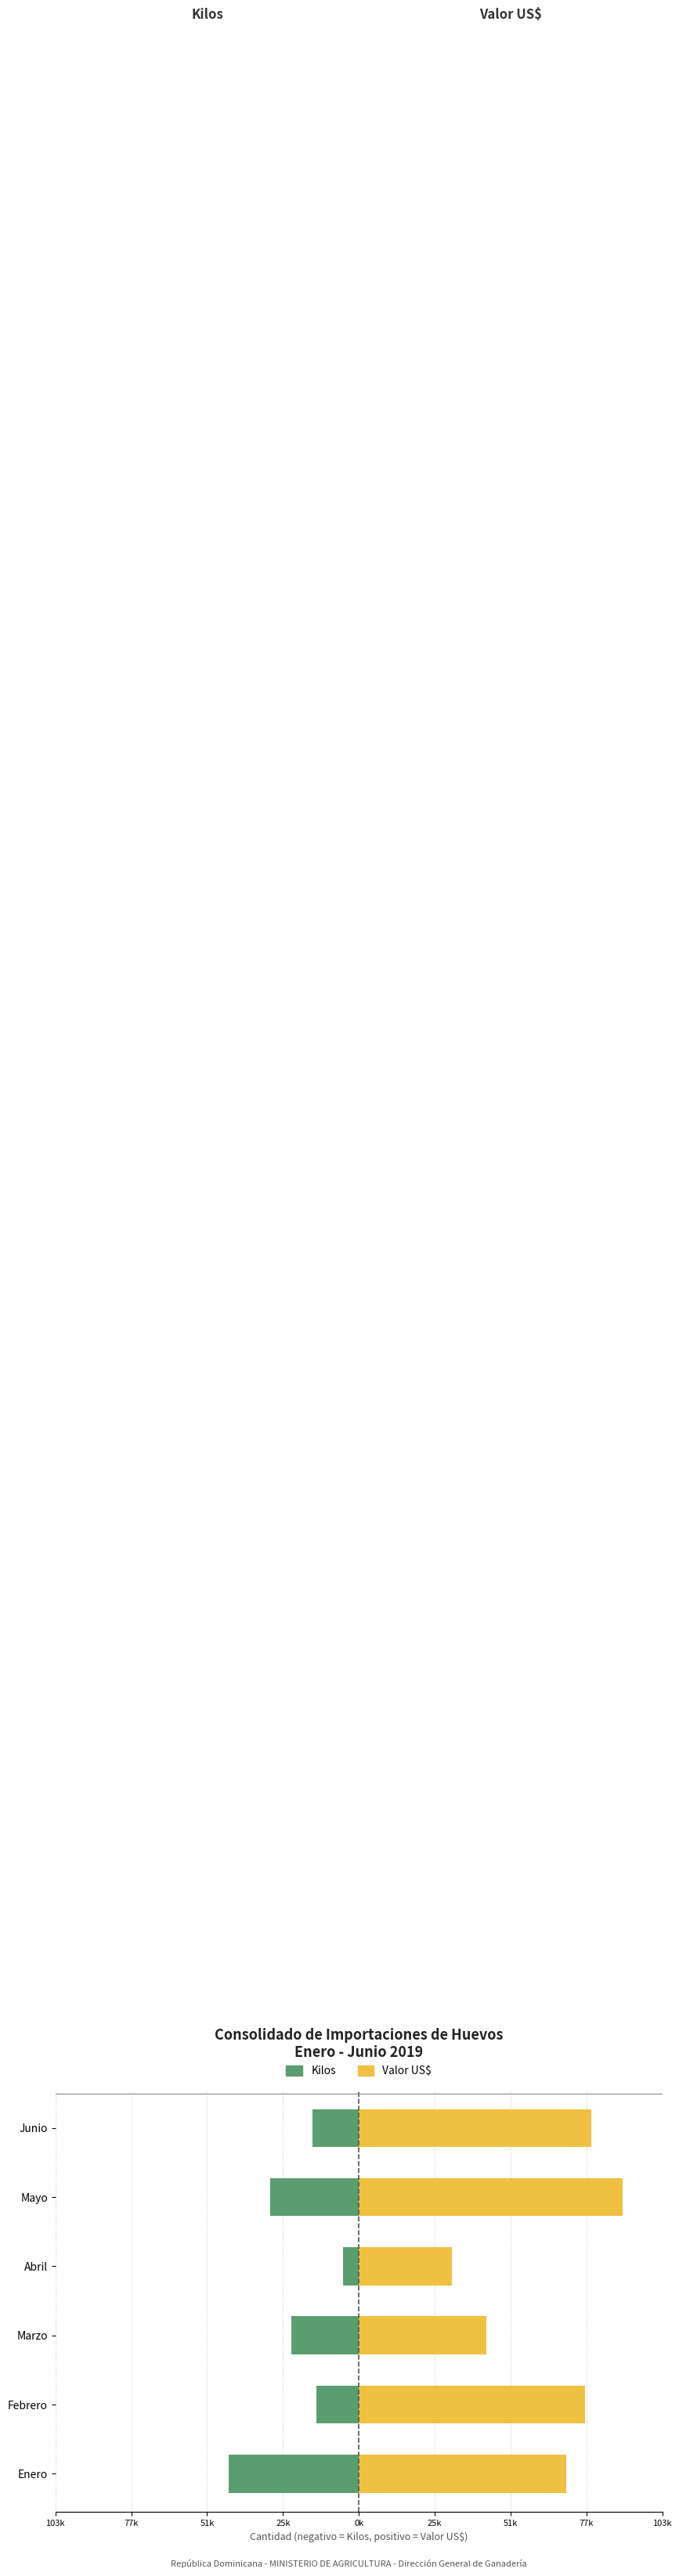

How many data points in Valor US$ are less than 76787?

3